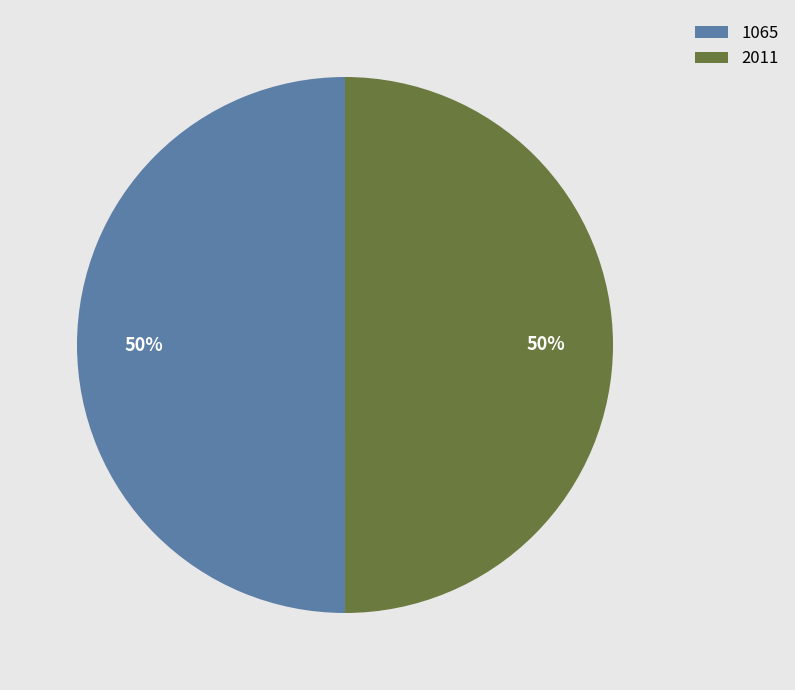

To the nearest percent, what is the average slice percentage?

50%